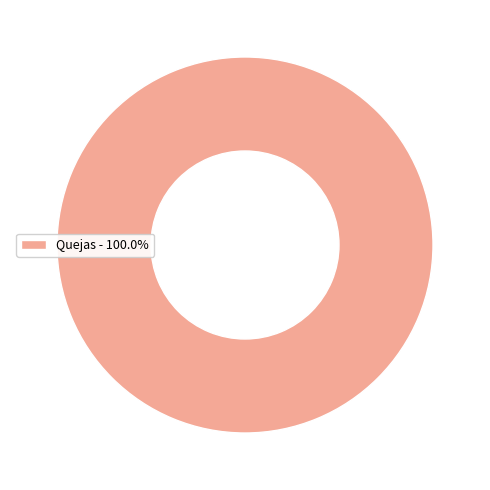

Is Quejas - 100.0% the majority of the pie?

Yes